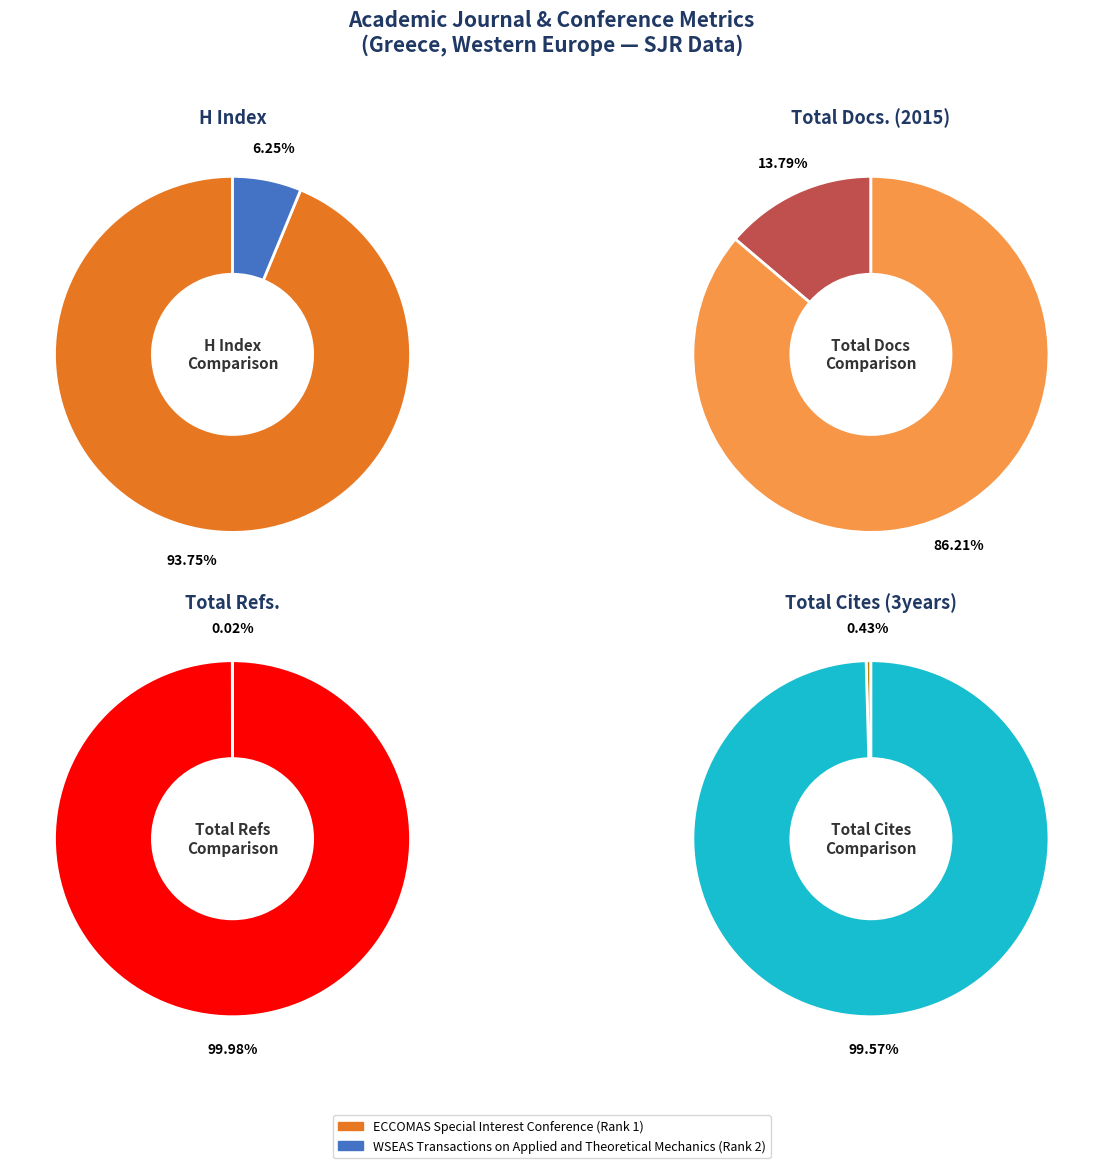

Rank the categories by Total Cites (3years) value from highest to lowest.

WSEAS Transactions on Applied and Theoretical Mechanics, ECCOMAS Special Interest Conference